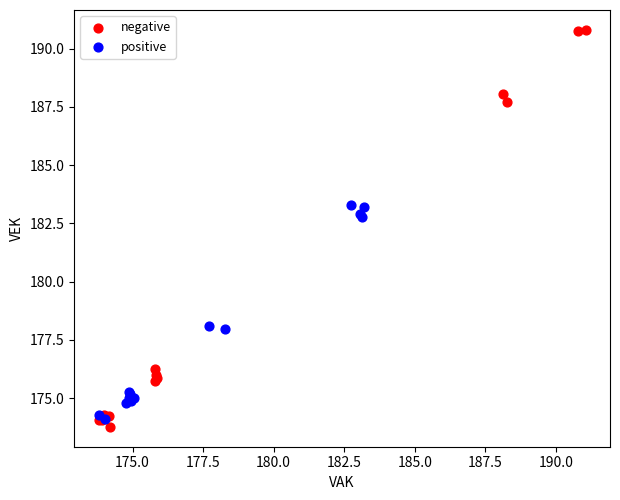

Which series has the widest spread of Y values?

negative